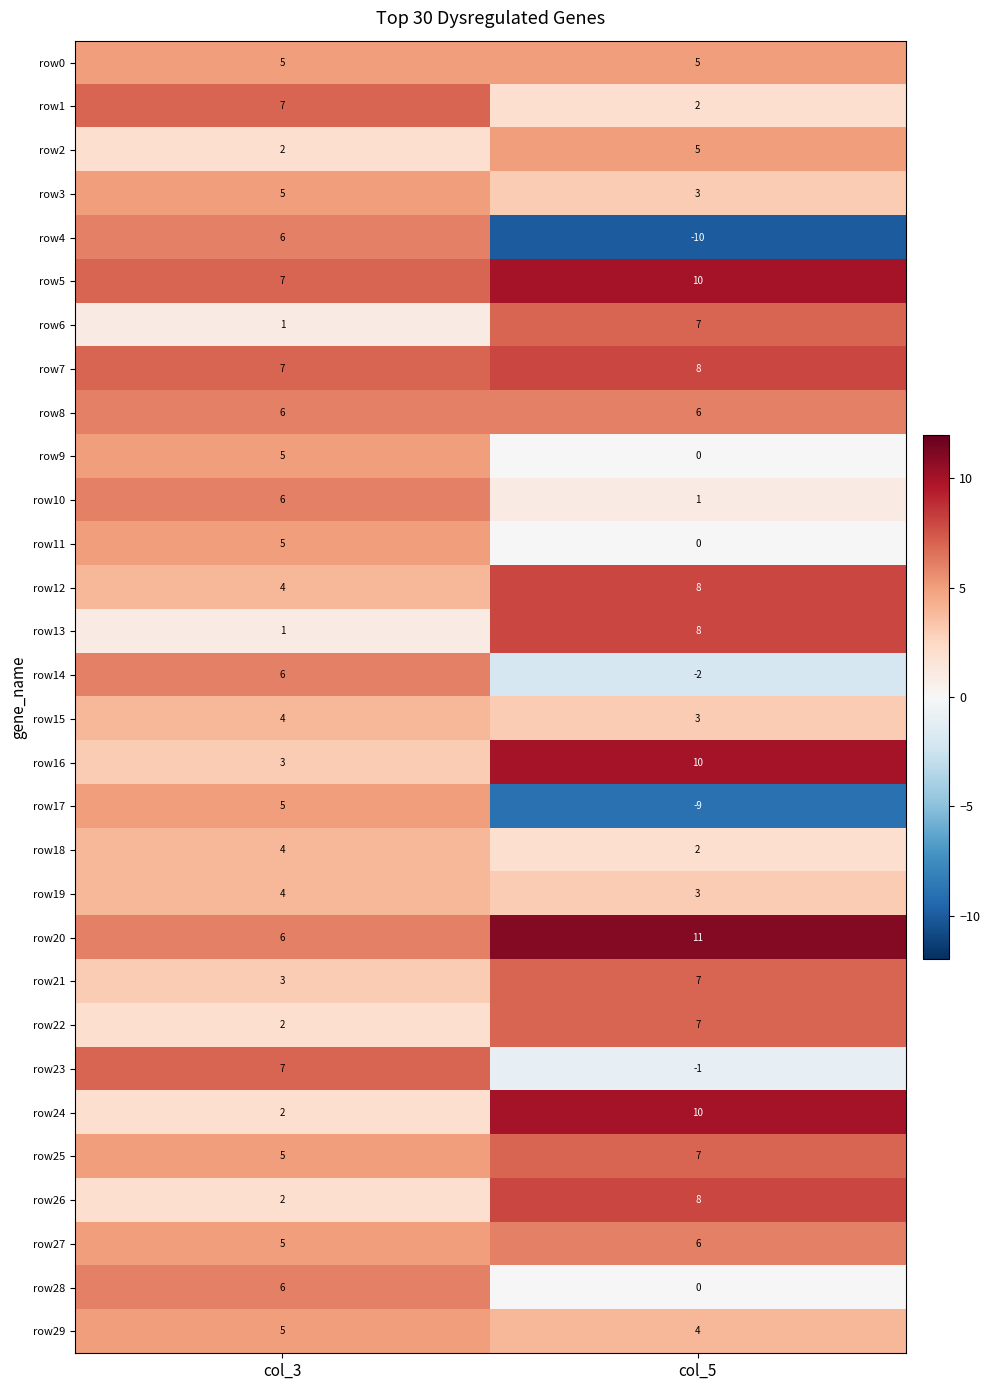

Between col_3 and col_5, which series saw the biggest shift?

row4